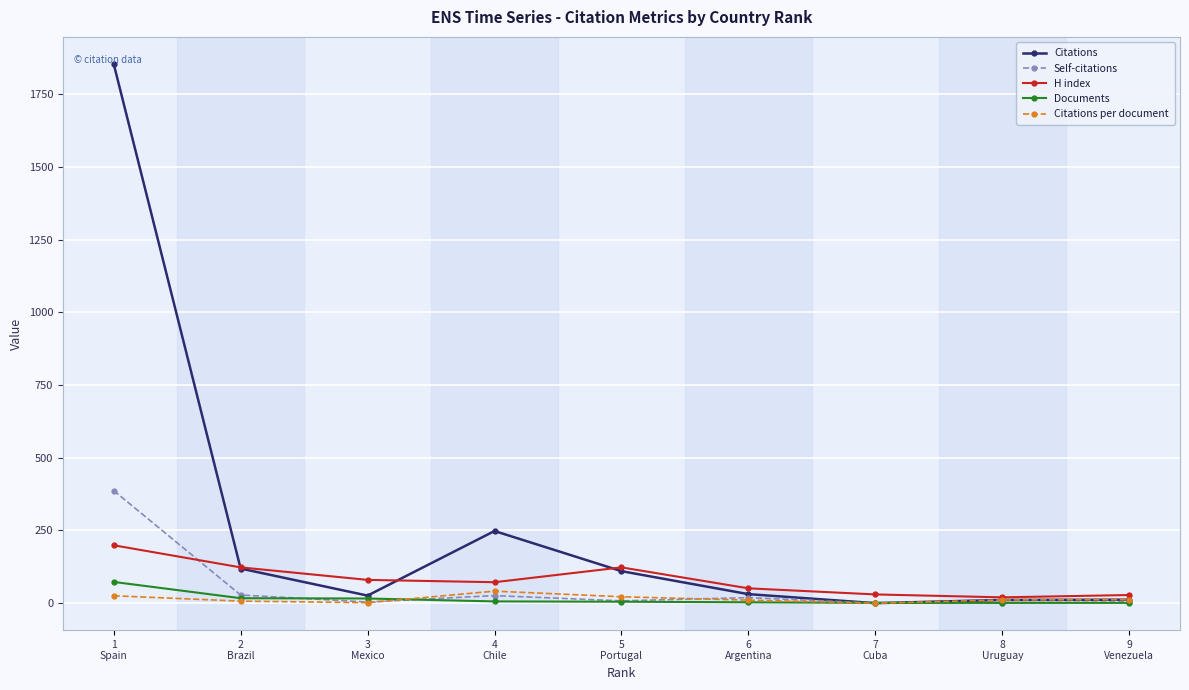

Is the value of H index at 7
Cuba greater than the value of Self-citations at 3
Mexico?

Yes